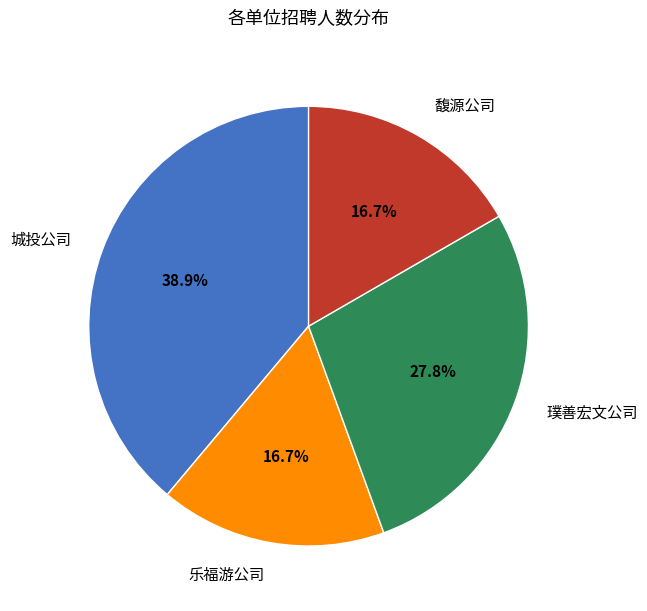

Count the number of slices in the pie.

4